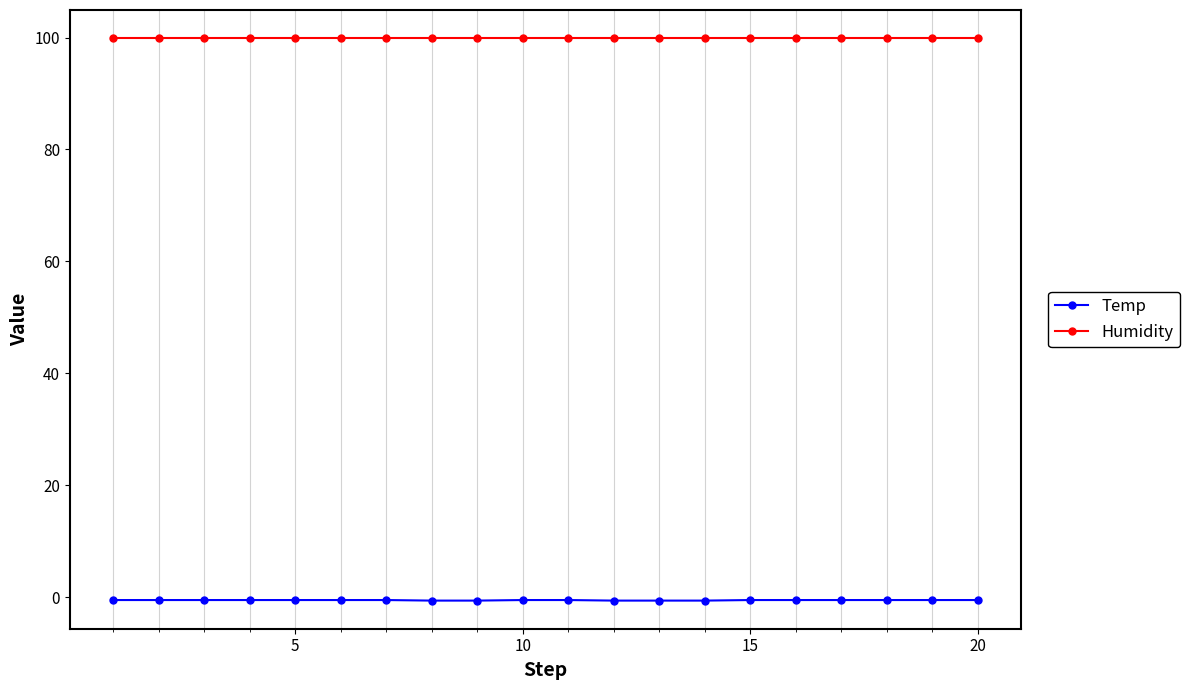

List the series in order of their overall mean, lowest first.

Temp, Humidity